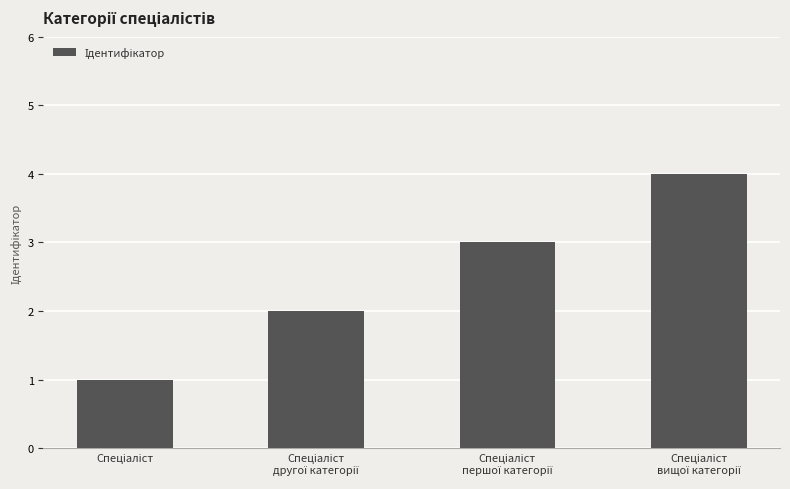

How many data points are less than 3?

2